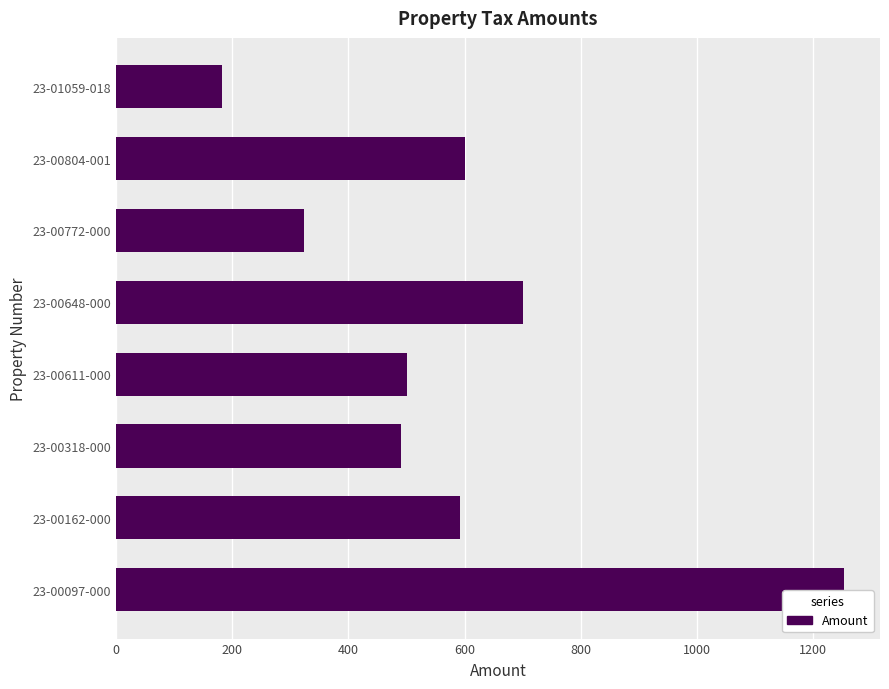

At which label is the value closest to 717?

23-00648-000